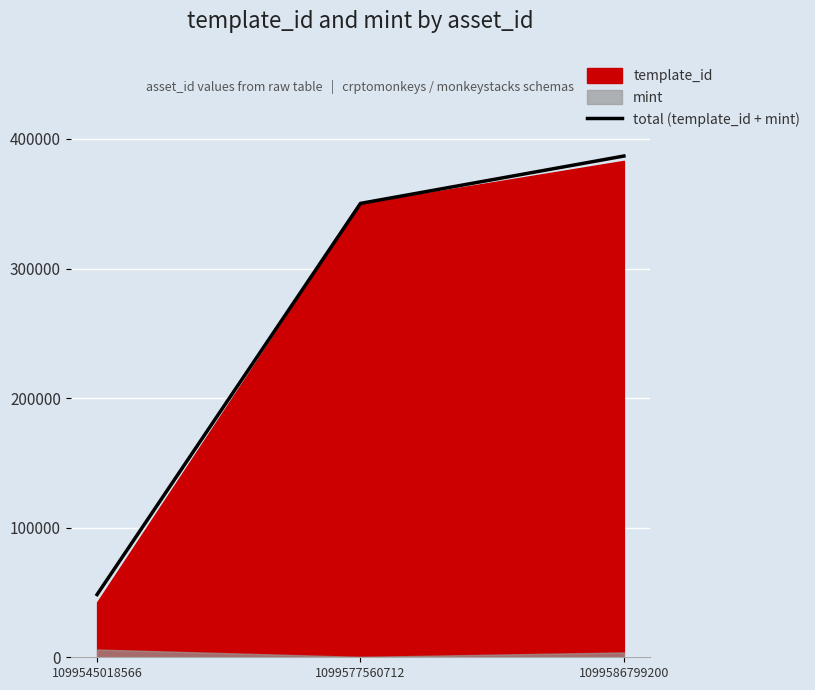

How many data points are above 350246?

1